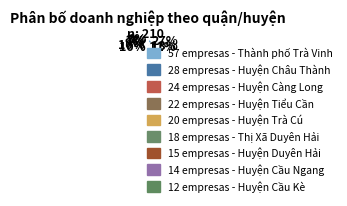

To the nearest percent, what is the difference between the largest and smallest slice percentages?

21%